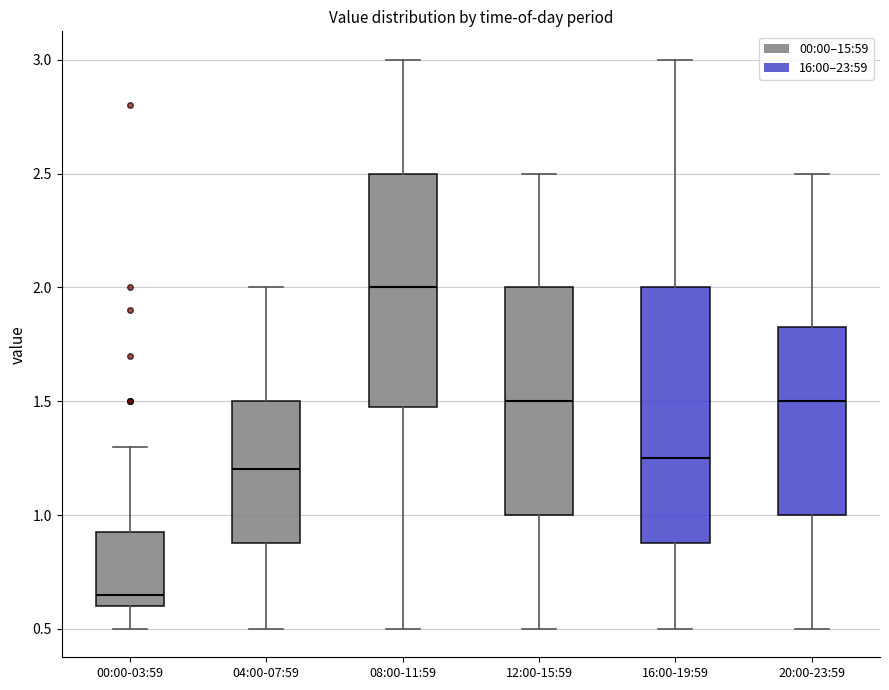

Reading left to right, read every box against the y-axis: the position of its median line, the range the box covers, and the ends of its whiskers. The values are not printed on the chart, so give them approximately, as read against the axis.

00:00-03:59: median 0.65, box 0.60 to 0.95, whiskers 0.50 to 1.30
04:00-07:59: median 1.20, box 0.90 to 1.50, whiskers 0.50 to 2.00
08:00-11:59: median 2.00, box 1.50 to 2.50, whiskers 0.50 to 3.00
12:00-15:59: median 1.50, box 1.00 to 2.00, whiskers 0.50 to 2.50
16:00-19:59: median 1.25, box 0.90 to 2.00, whiskers 0.50 to 3.00
20:00-23:59: median 1.50, box 1.00 to 1.85, whiskers 0.50 to 2.50